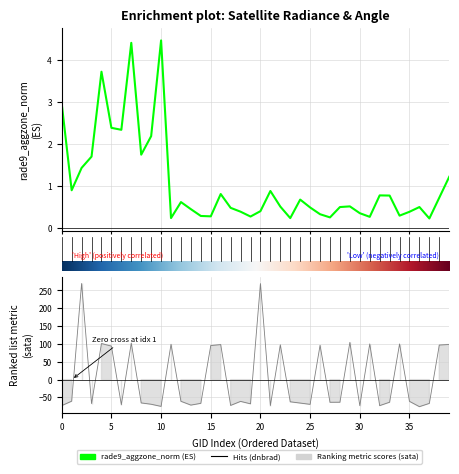

Reading right to left, extract all data points from this chart.

rade9_aggzone_norm: 1.2	0.7	0.2	0.5	0.4	0.3	0.8	0.8	0.3	0.3	0.5	0.5	0.2	0.3	0.5	0.7	0.2	0.5	0.9	0.4	0.3	0.4	0.5	0.8	0.3	0.3	0.4	0.6	0.2	4.5	2.2	1.7	4.4	2.3	2.4	3.7	1.7	1.4	0.9	2.9
sata: 98.6	97.0	-66.6	-75.8	-60.9	100.1	-63.3	-72.9	100.2	-72.9	104.5	-63.4	-63.5	96.3	-69.3	-65.7	-62.1	97.7	-72.5	269.4	-67.8	-61.0	-72.3	98.3	95.6	-66.4	-71.4	-60.7	99.3	-75.0	-69.0	-65.3	102.6	-70.2	94.0	101.3	-67.1	269.6	-60.4	-72.8